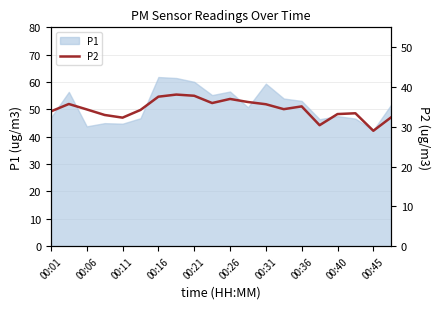

Is it true that P1 equals 63.6 at 00:40?

False